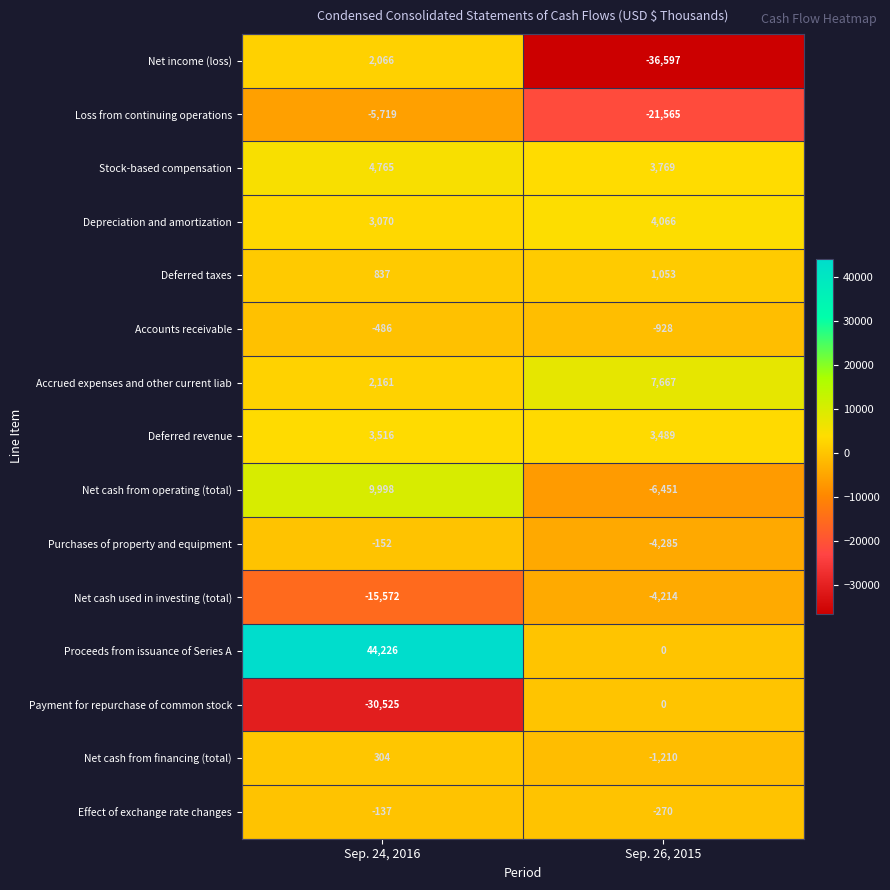

What is the sum of all Deferred taxes values?

1890